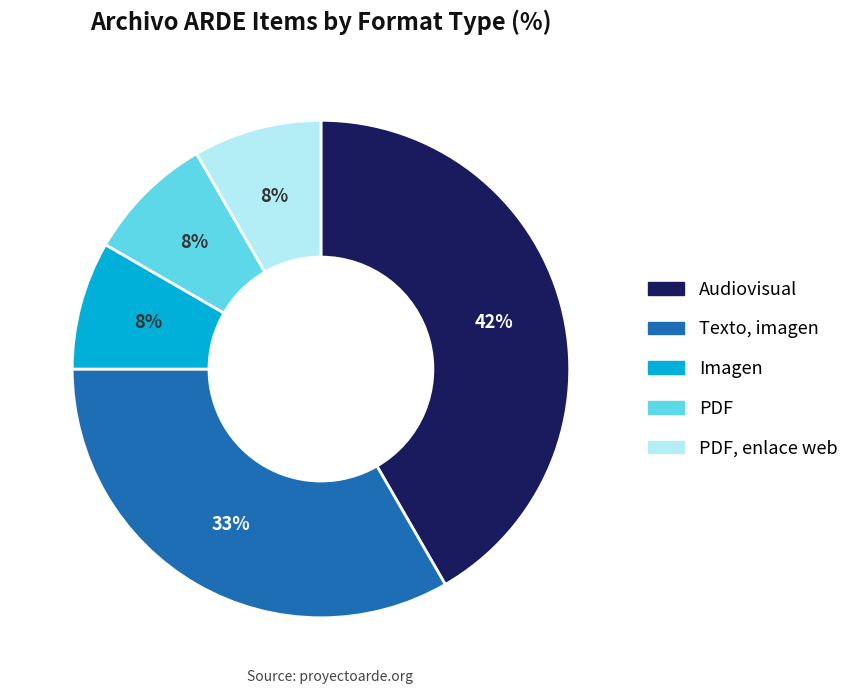

Count the number of slices in the pie.

5